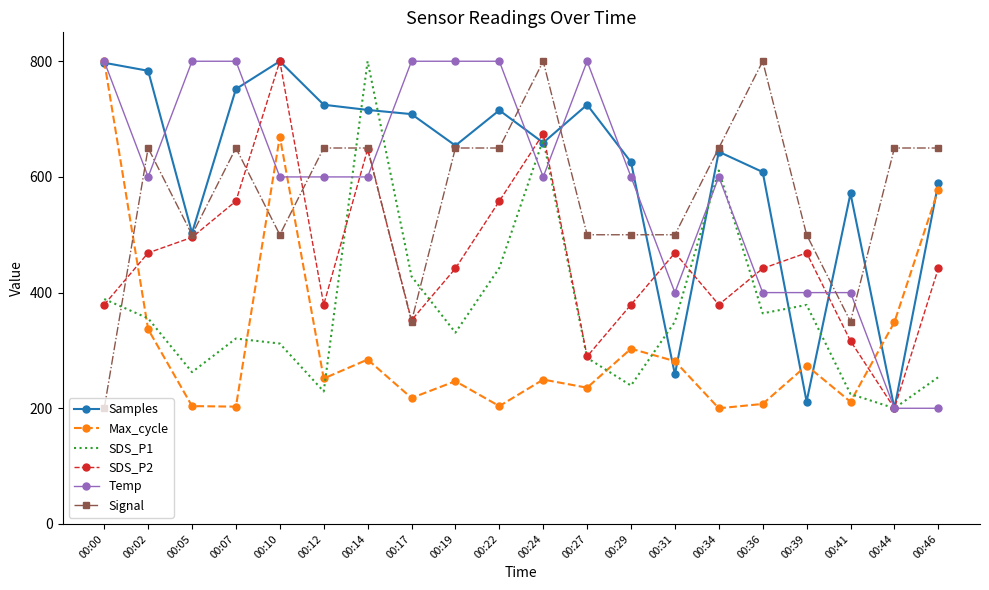

What is the smallest value displayed?

200.0